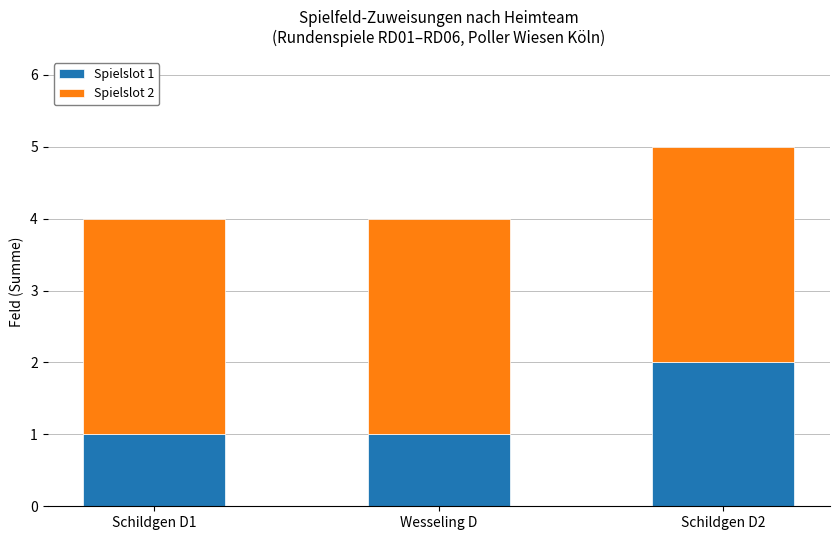

At which category is the sum across all series the highest?

Schildgen D2